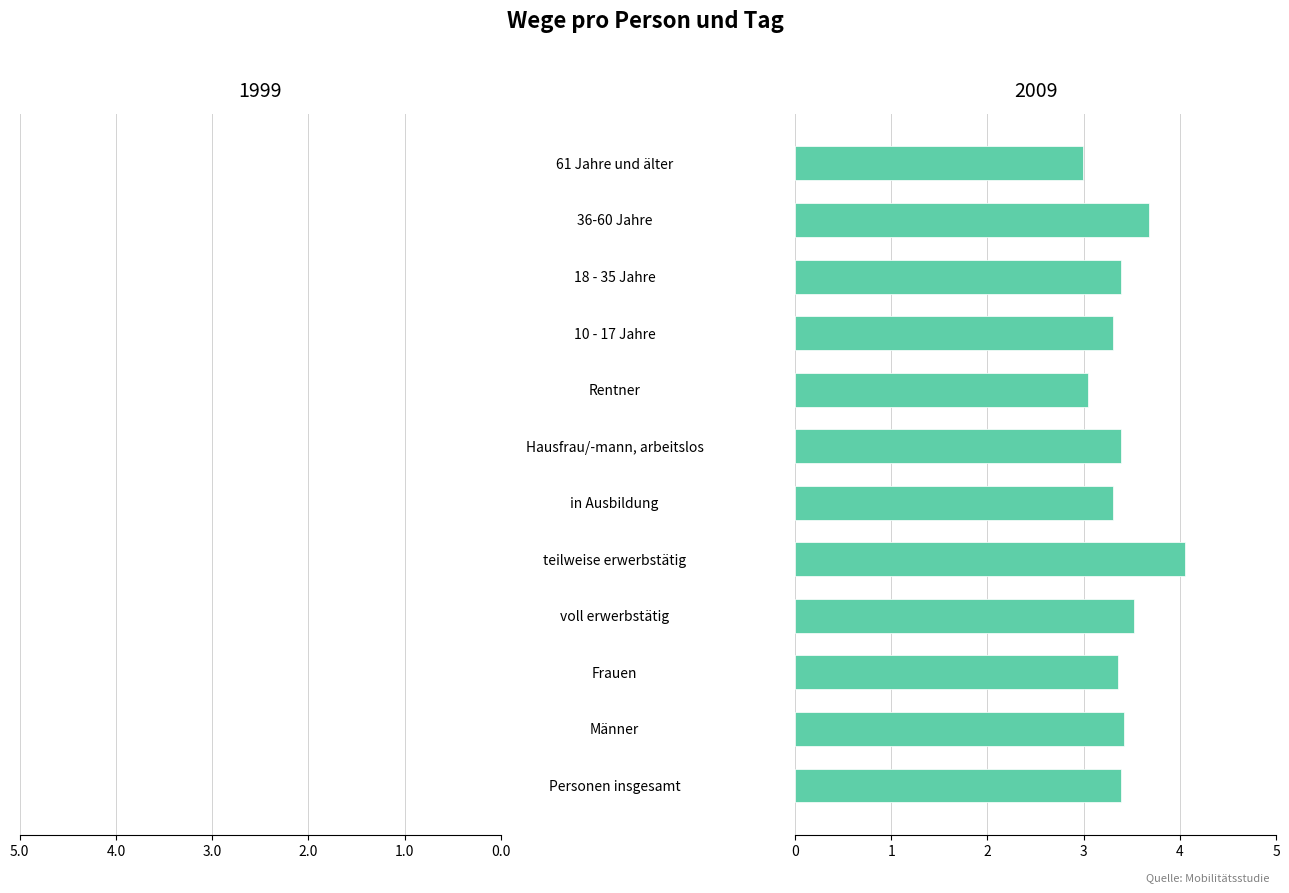

Reading left to right, what are all the values shown in this chart?

1999: Personen insgesamt=-3.5	Männer=-3.6	Frauen=-3.5	voll erwerbstätig=-3.7	teilweise erwerbstätig=-4.0	in Ausbildung=-3.5	Hausfrau/-mann, arbeitslos=-3.5	Rentner=-3.0	10 - 17 Jahre=-3.3	18 - 35 Jahre=-3.9	36-60 Jahre=-3.7	61 Jahre und älter=-3.0
2009: Personen insgesamt=3.4	Männer=3.4	Frauen=3.4	voll erwerbstätig=3.5	teilweise erwerbstätig=4.0	in Ausbildung=3.3	Hausfrau/-mann, arbeitslos=3.4	Rentner=3.0	10 - 17 Jahre=3.3	18 - 35 Jahre=3.4	36-60 Jahre=3.7	61 Jahre und älter=3.0